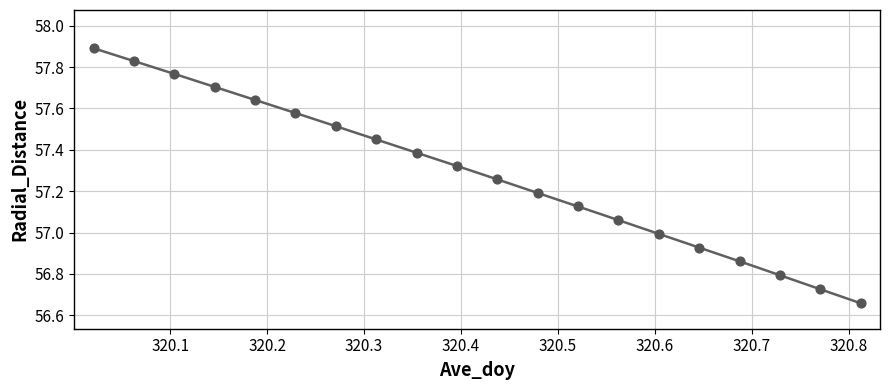

Between 320.2292 and 320.1458, which is larger?

320.1458